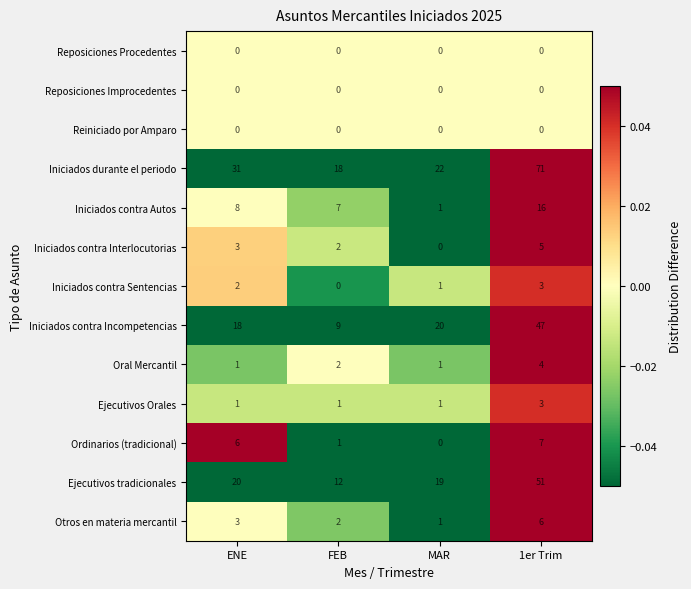

Is it true that Iniciados contra Incompetencias equals 47 at 1er Trim?

True